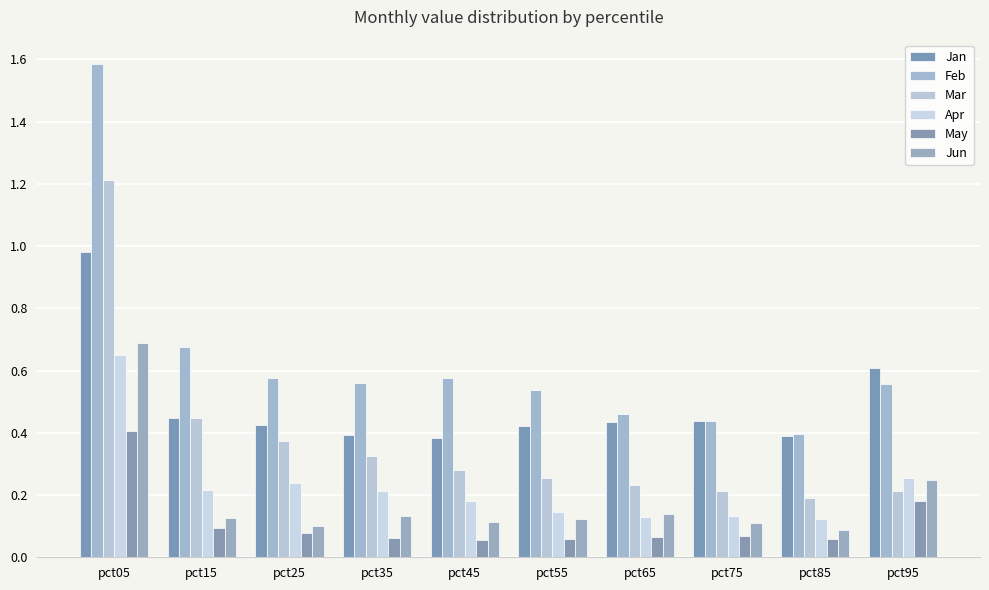

What is the difference between the second highest and minimum values in the Apr series?

0.1